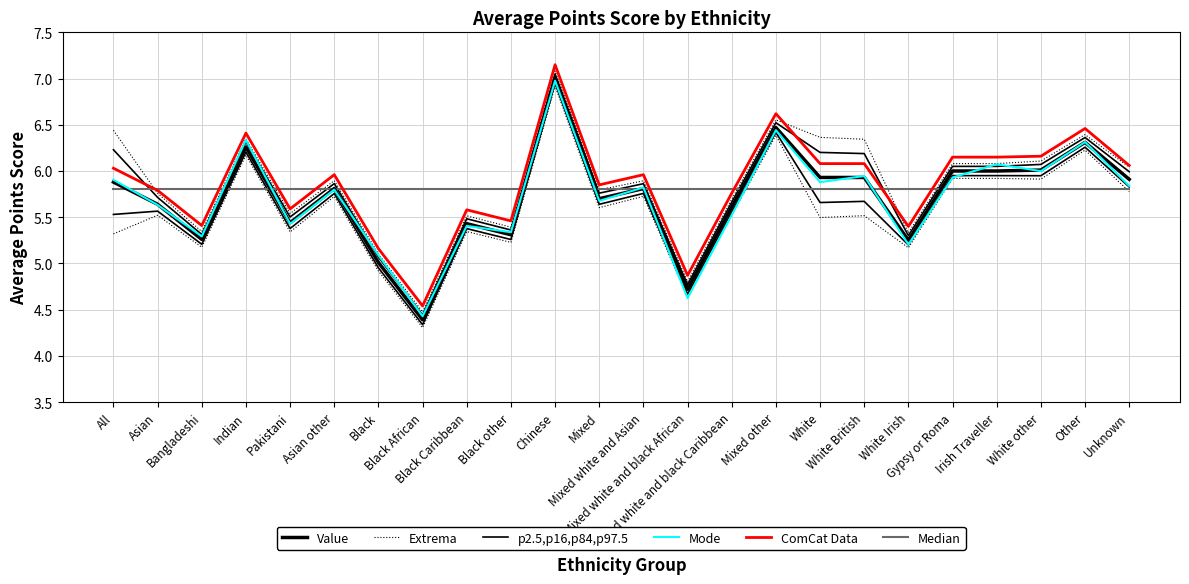

Rank the series at Asian from highest to lowest value.

Median, ComCat Data, Extrema, p2.5,p16,p84,p97.5, Value, Mode